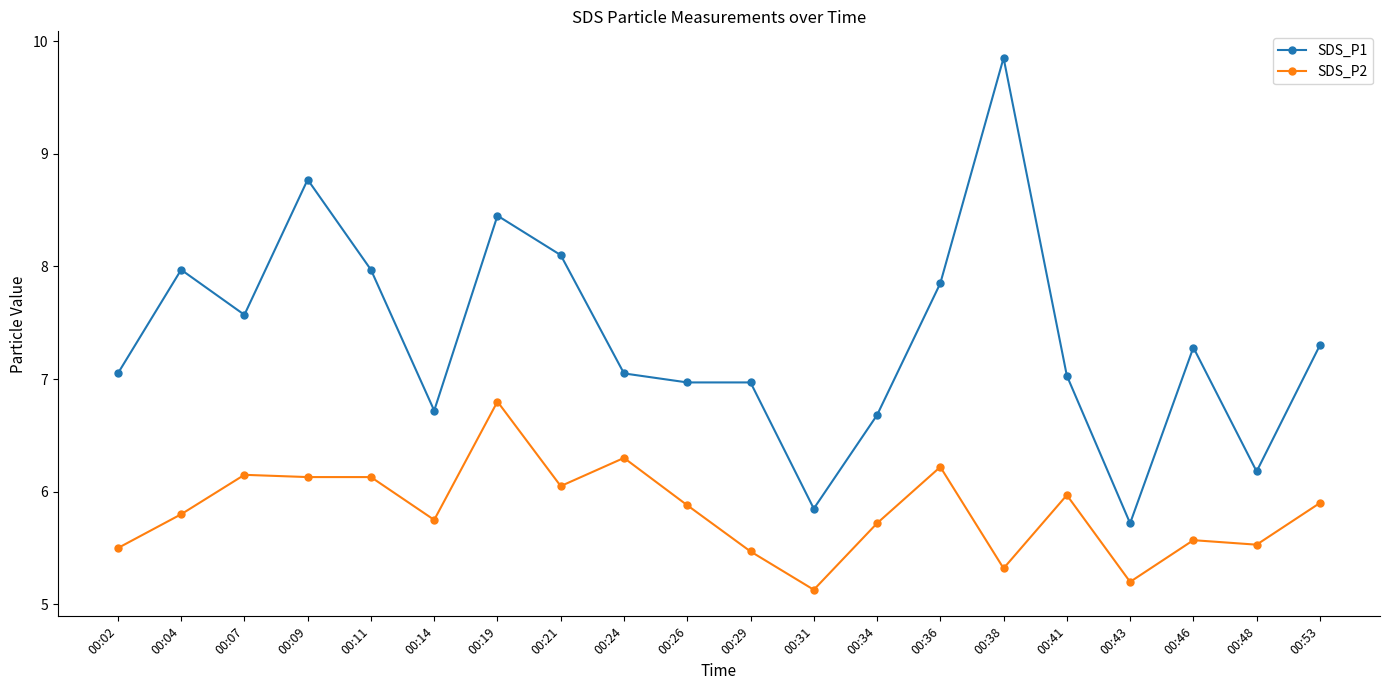

At which label does SDS_P1 reach its minimum?

00:43